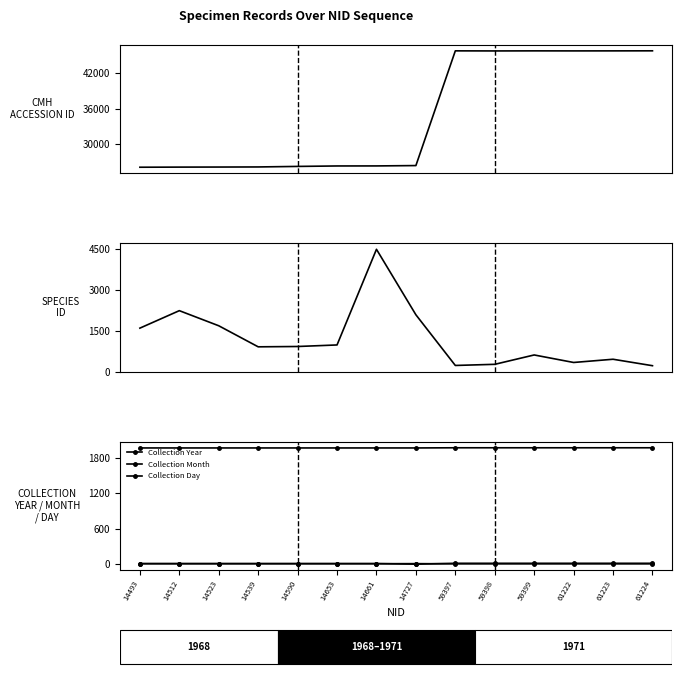

Rank the series at 61222 from highest to lowest value.

CMH Accession ID, Collection Year, Species ID, Collection Day, Collection Month